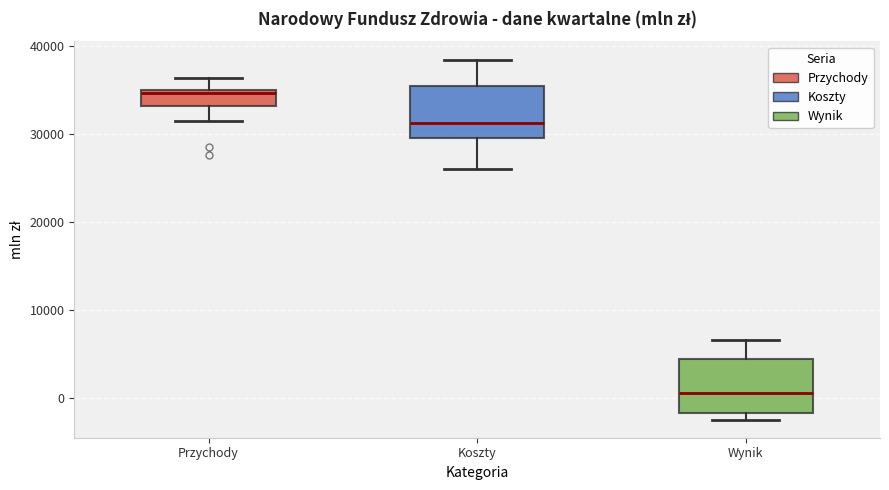

Reading left to right, read every box against the y-axis: the position of its median line, the range the box covers, and the ends of its whiskers. The values are not printed on the chart, so give them approximately, as read against the axis.

Przychody: median 35000 (just below the box's upper edge), box 33000 to 35000, whiskers 32000 to 36000
Koszty: median 31000, box 30000 to 36000, whiskers 26000 to 39000
Wynik: median 1000, box -2000 to 4000, whiskers -2000 (just below the box's lower edge) to 7000